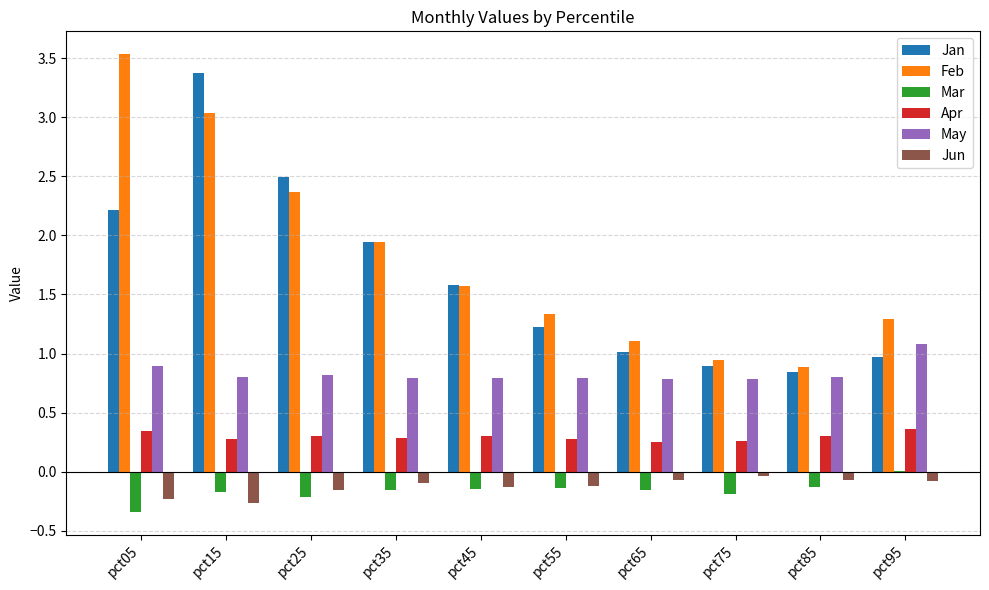

How many categories are shown in the chart?

10